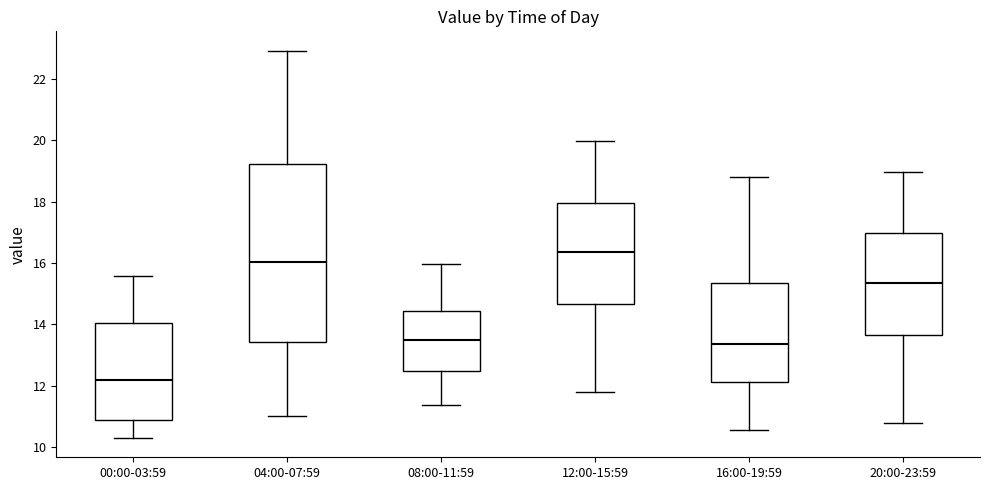

Reading left to right, read every box against the y-axis: the position of its median line, the range the box covers, and the ends of its whiskers. The values are not printed on the chart, so give them approximately, as read against the axis.

00:00-03:59: median 12.2, box 10.8 to 14.0, whiskers 10.4 to 15.6
04:00-07:59: median 16.0, box 13.4 to 19.2, whiskers 11.0 to 23.0
08:00-11:59: median 13.4, box 12.4 to 14.4, whiskers 11.4 to 16.0
12:00-15:59: median 16.4, box 14.6 to 18.0, whiskers 11.8 to 20.0
16:00-19:59: median 13.4, box 12.2 to 15.4, whiskers 10.6 to 18.8
20:00-23:59: median 15.4, box 13.6 to 17.0, whiskers 10.8 to 19.0